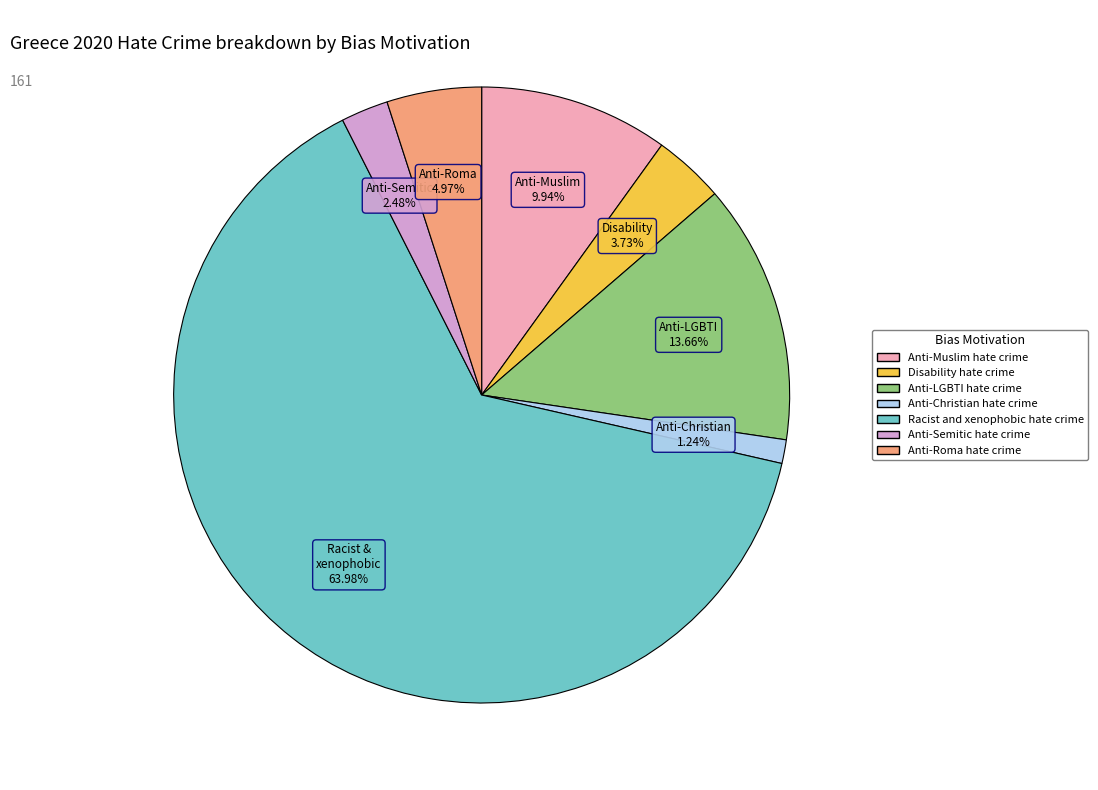

How many slices are in this pie chart?

7